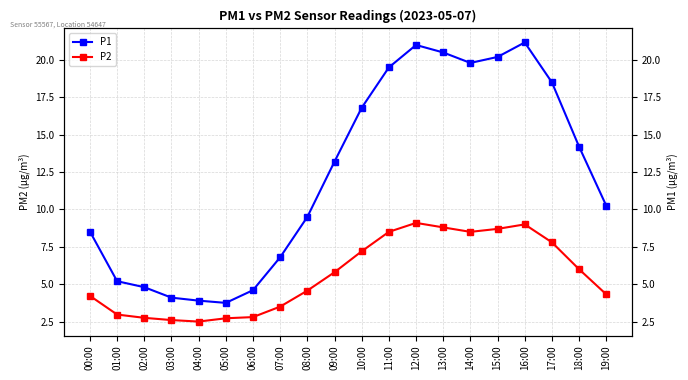

At which label is P2 closest to 5?

08:00